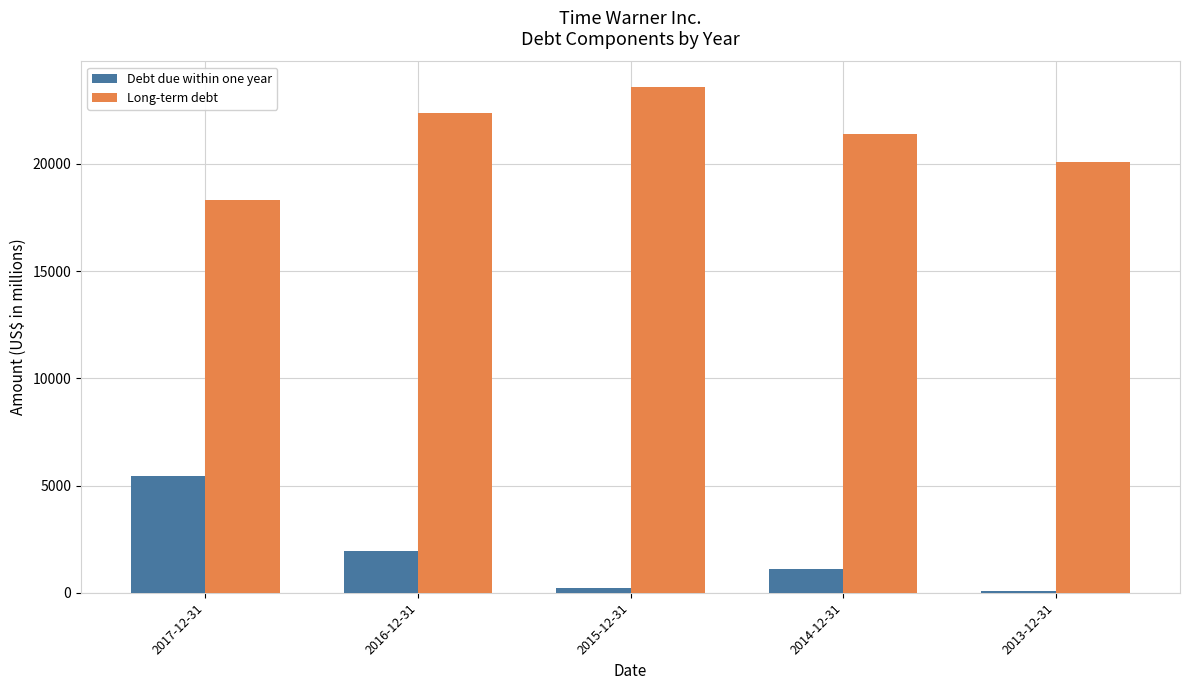

What is the spread (max minus min) of values at 2016-12-31?

20445